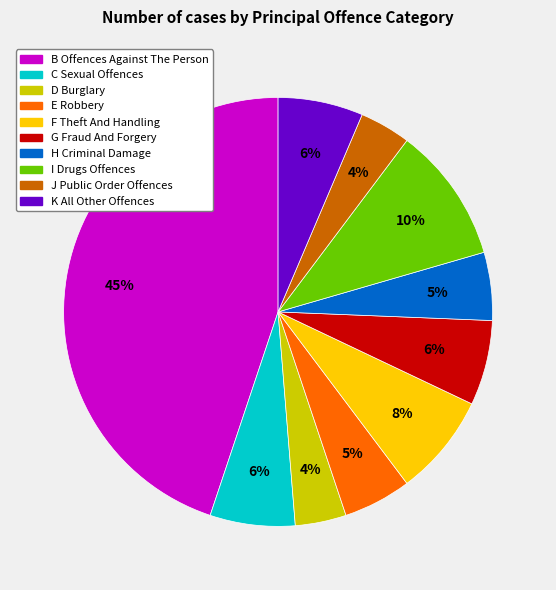

Which has a higher value, B Offences Against The Person or K All Other Offences?

B Offences Against The Person